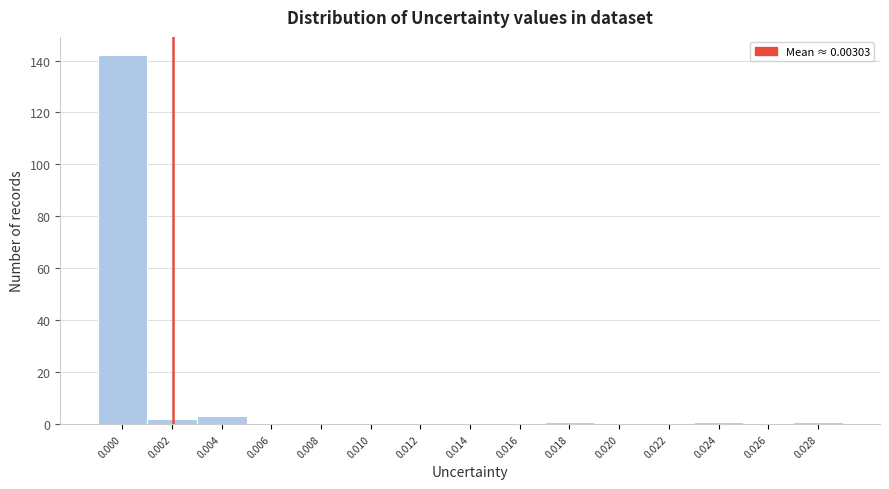

Reading left to right, what are all the values shown in this chart?

0.000=142	0.002=2	0.004=3	0.006=0	0.008=0	0.010=0	0.012=0	0.014=0	0.016=0	0.018=1	0.020=0	0.022=0	0.024=1	0.026=0	0.028=1